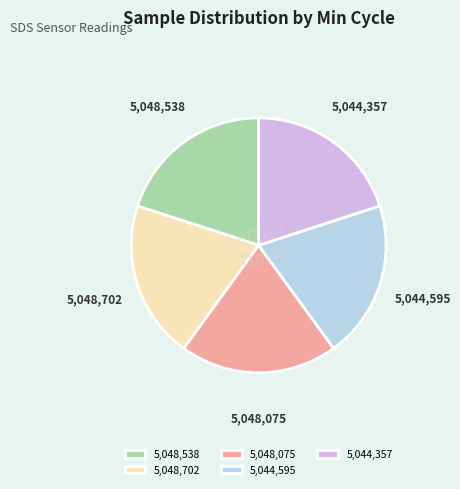

The 5,044,357 slice represents 20% of the pie. True or false?

True